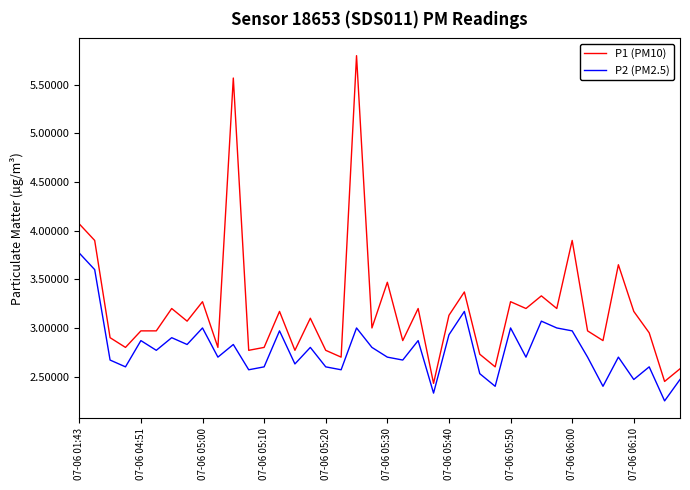

What is the difference between the maximum and minimum values in the P2 (PM2.5) series?

1.5